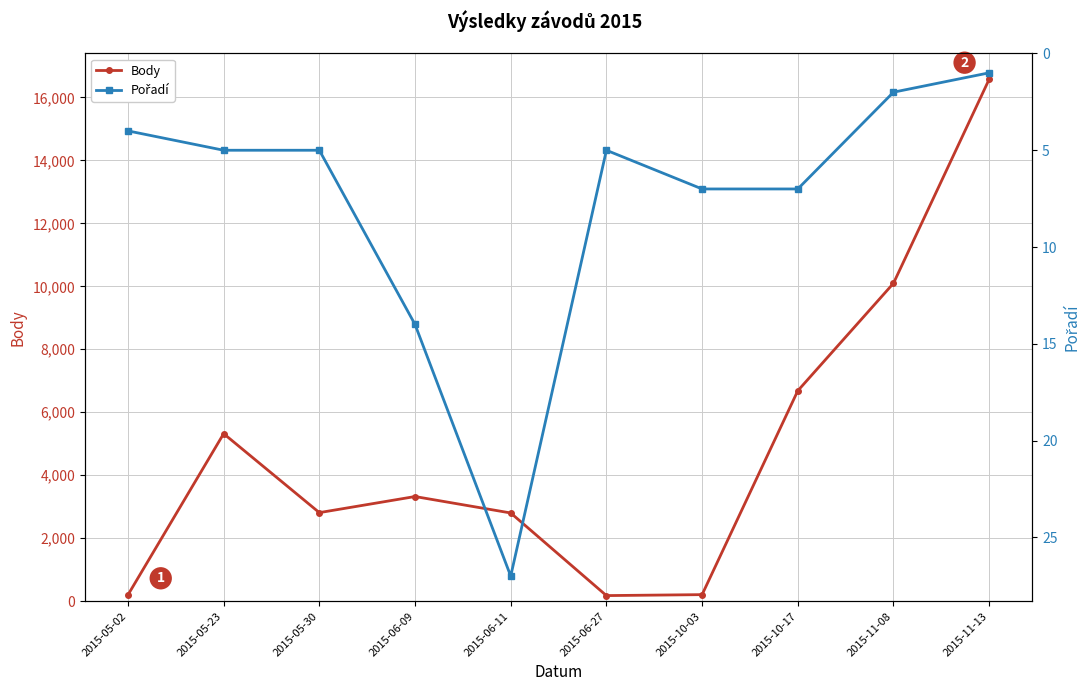

Which series has the largest range (max minus min)?

Body